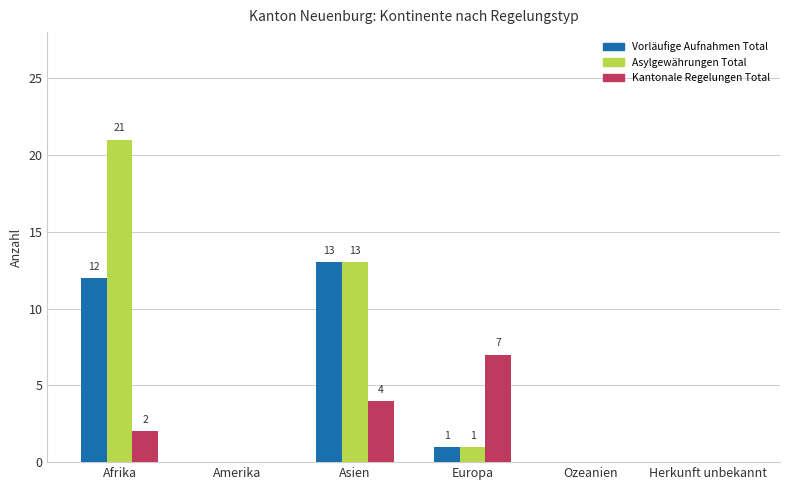

What is the sum of all Kantonale Regelungen Total values?

13